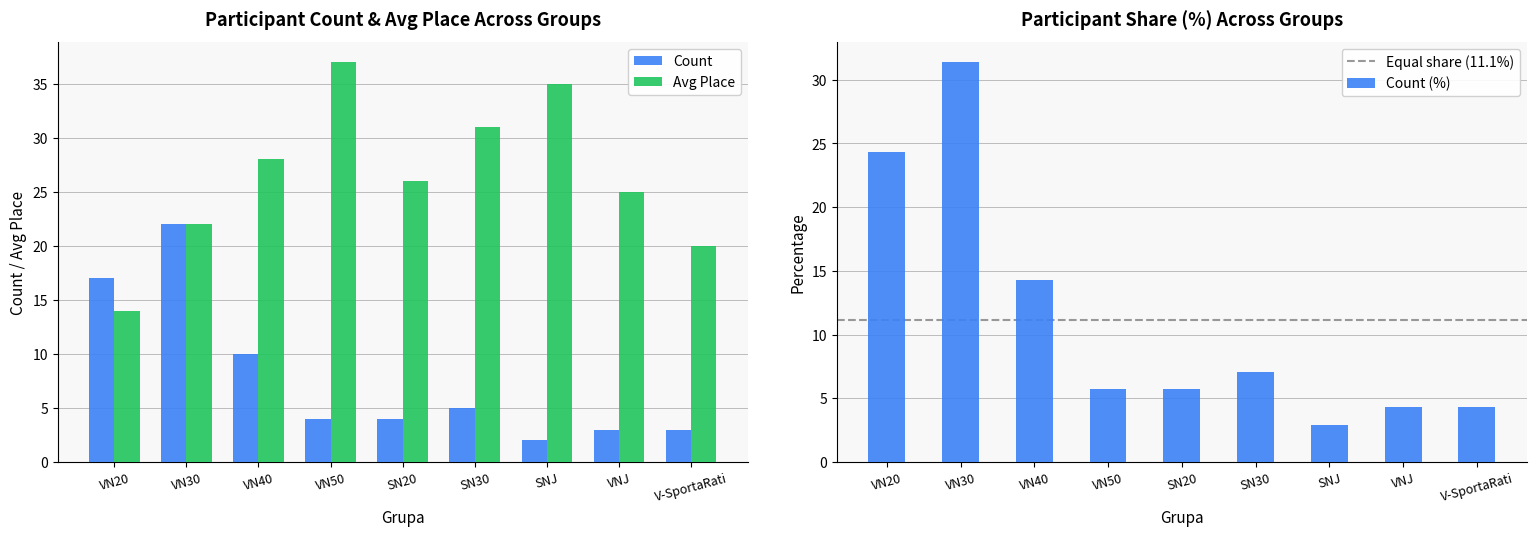

Which category has the lowest value across all series?

SNJ